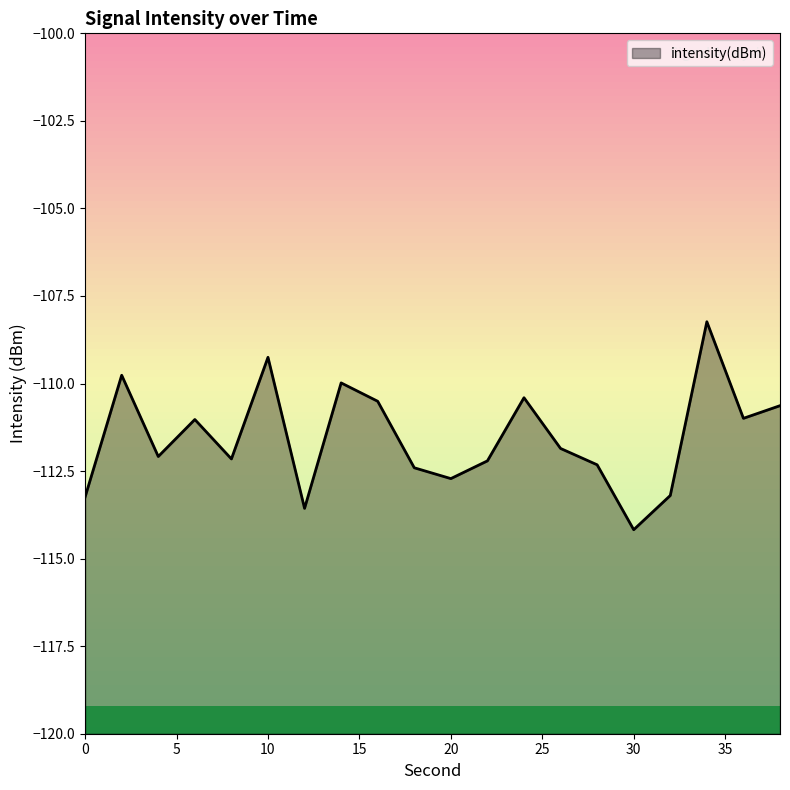

Rank the categories by value from lowest to highest.

30, 12, 0, 32, 20, 18, 28, 22, 8, 4, 26, 6, 36, 38, 16, 24, 14, 2, 10, 34